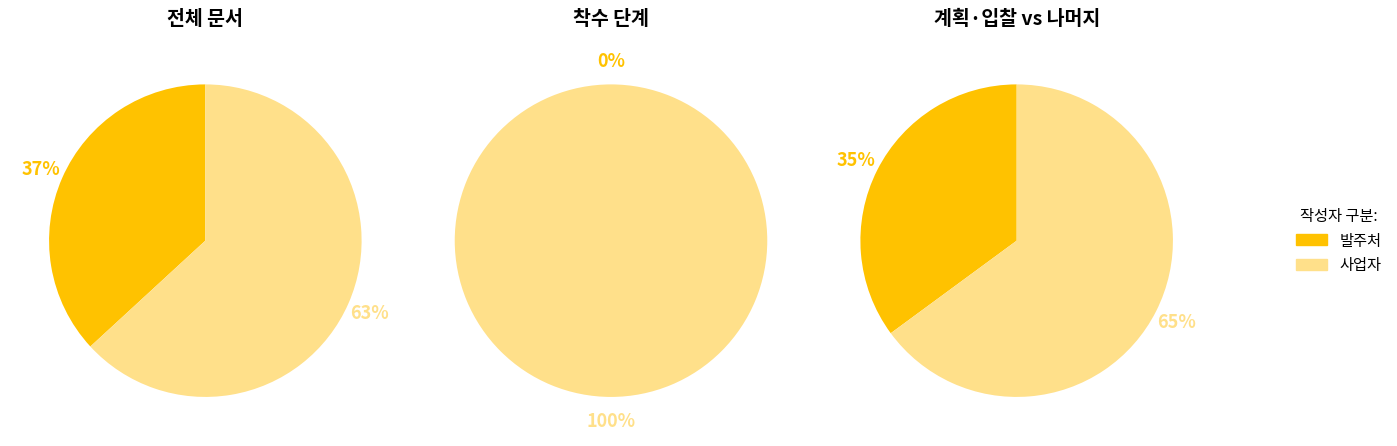

Count the number of slices in the pie.

6